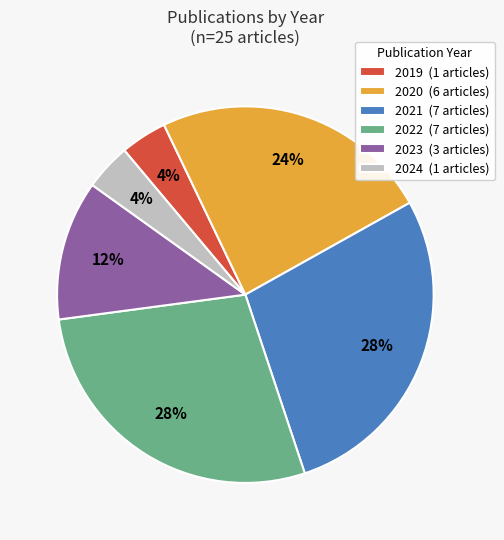

Is there any slice that represents more than half of the pie?

No